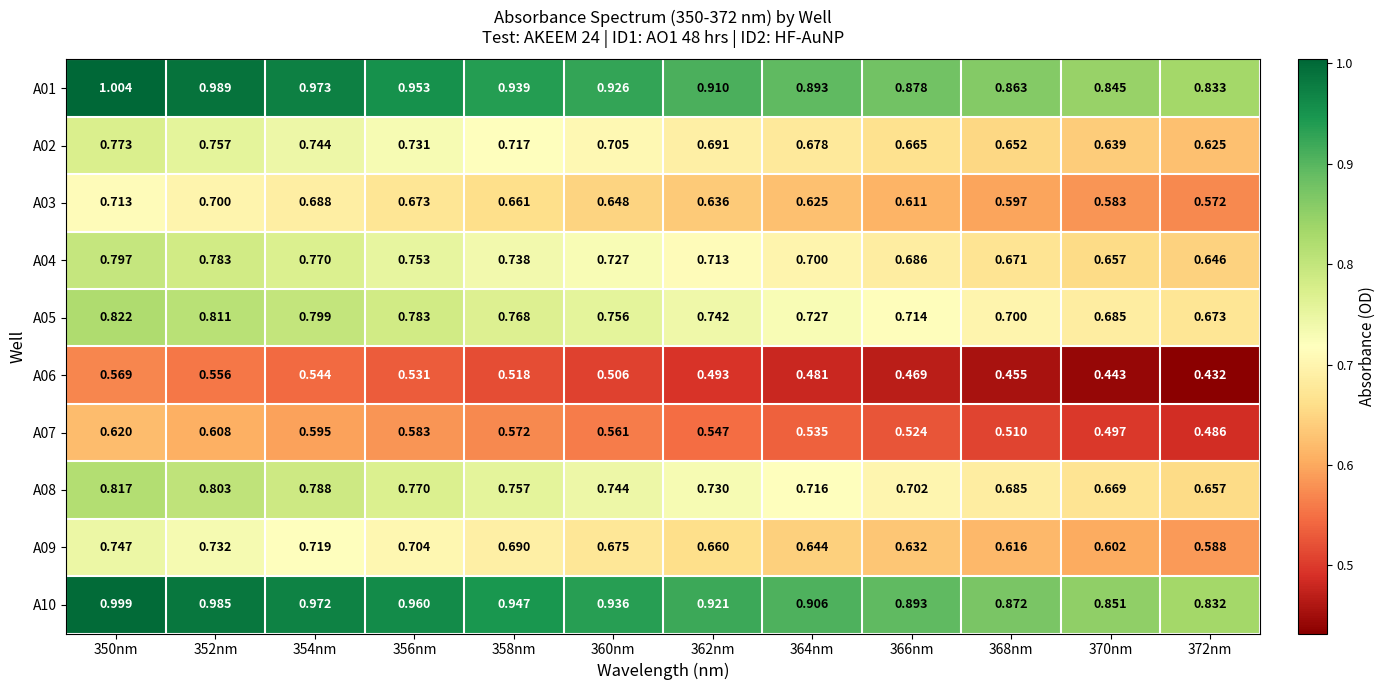

Is the value of A02 at 372nm greater than the value of A08 at 372nm?

No